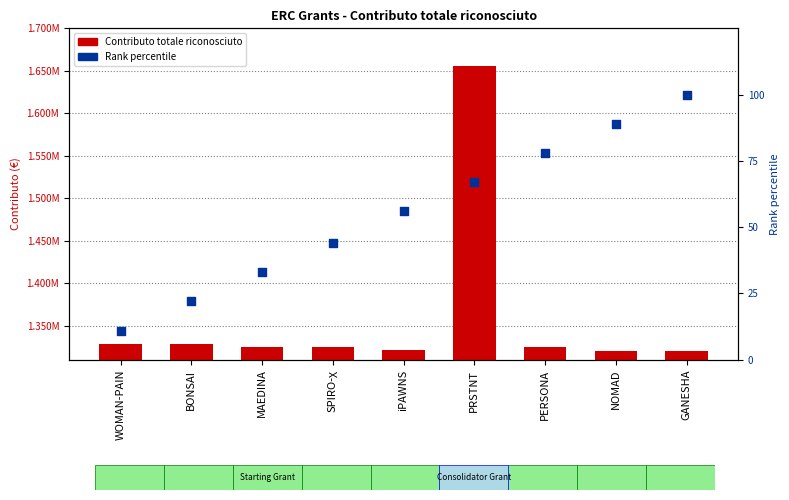

What is the total value across all series at iPAWNS?

1321241.0